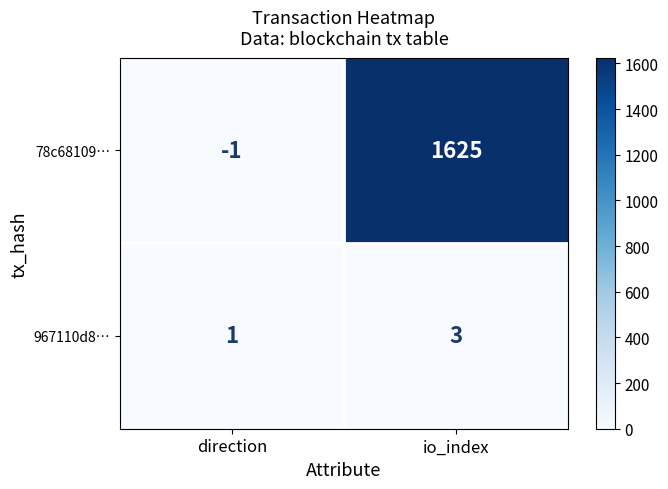

The 78c68109… series shows -1 at direction. True or false?

True